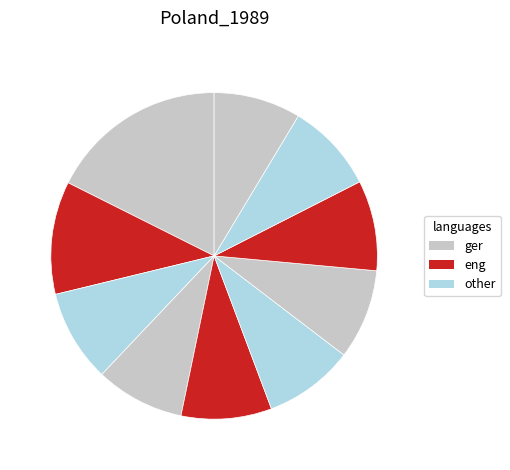

How many segments does this pie chart have?

10